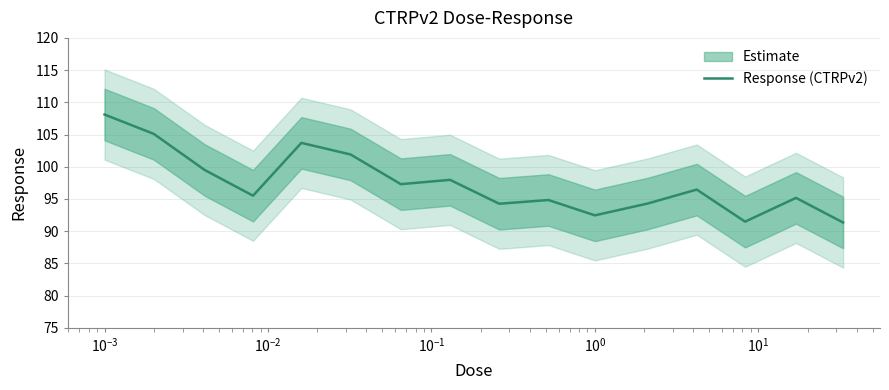

How many lines are shown in the chart?

1